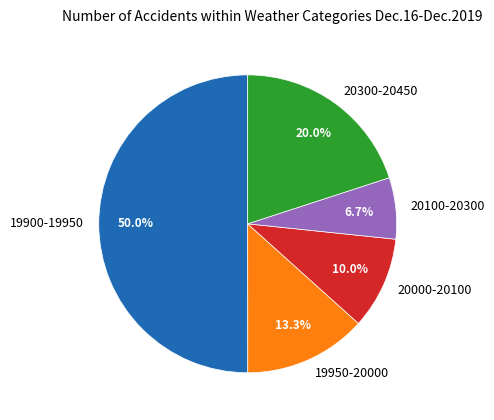

Do 20000-20100 and 20300-20450 together represent more than half of the pie?

No